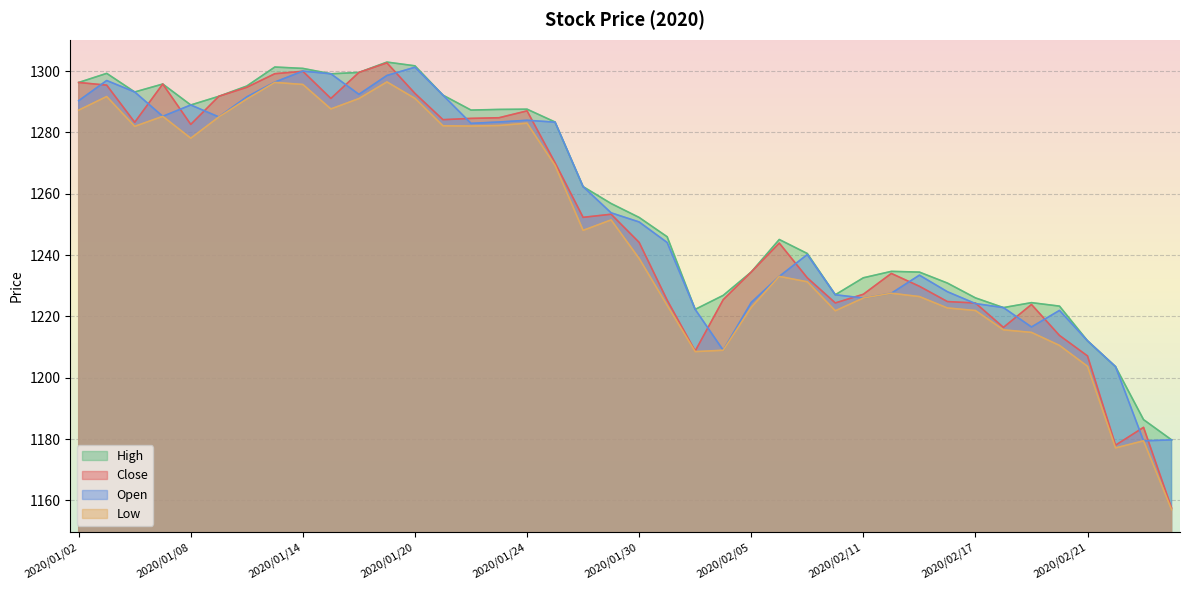

How many data points in High are above 1256?

20